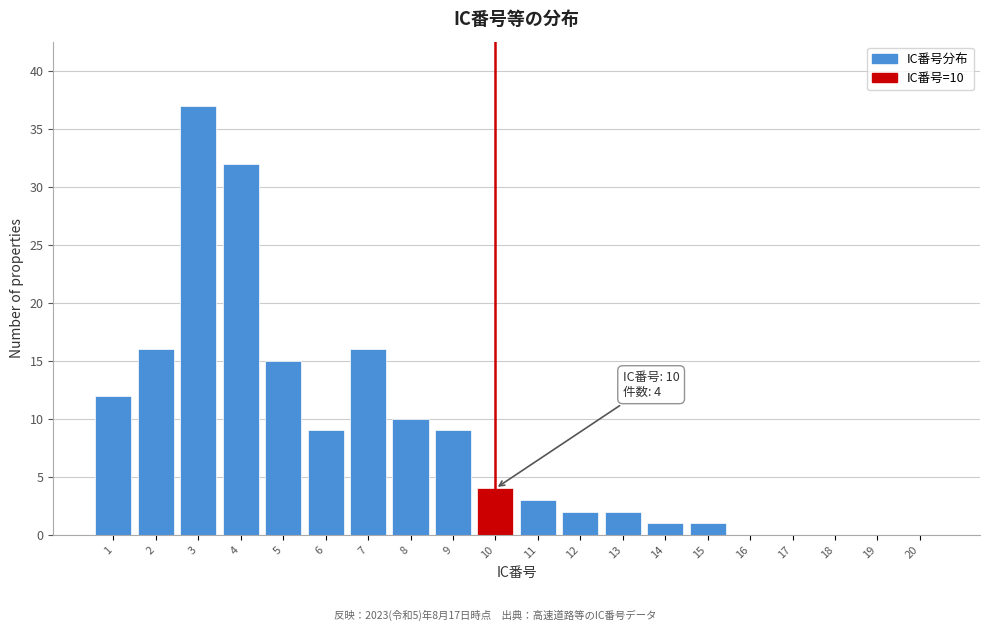

Reading left to right, what are all the values shown in this chart?

1=12	2=16	3=37	4=32	5=15	6=9	7=16	8=10	9=9	10=4	11=3	12=2	13=2	14=1	15=1	16=0	17=0	18=0	19=0	20=0